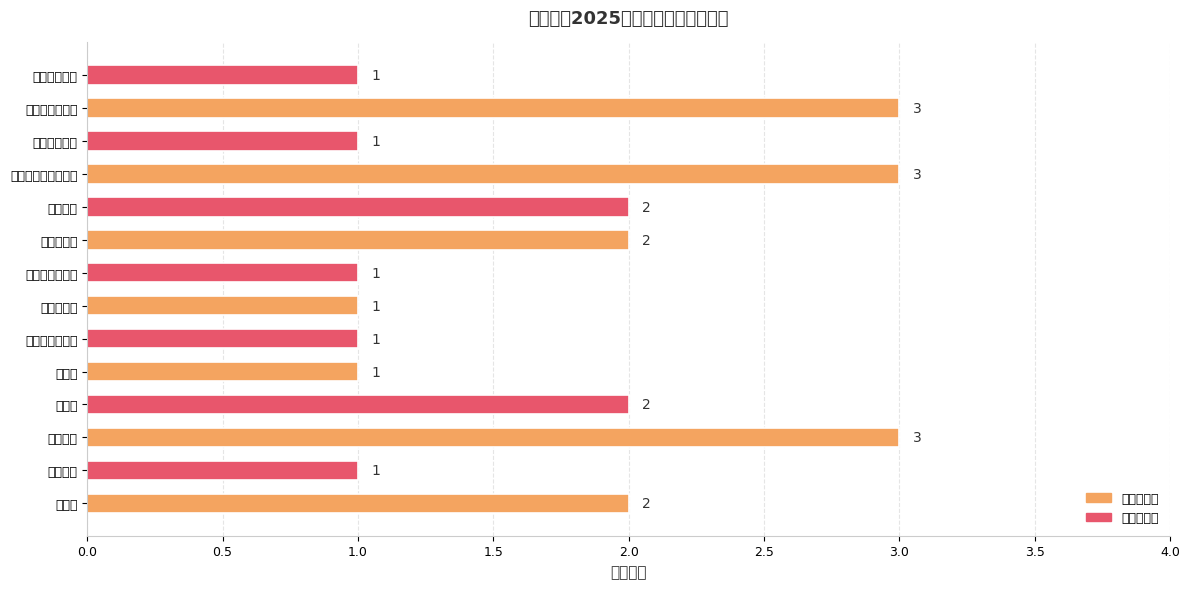

True or false: the data shows 1 at 马克思主义学院.

True